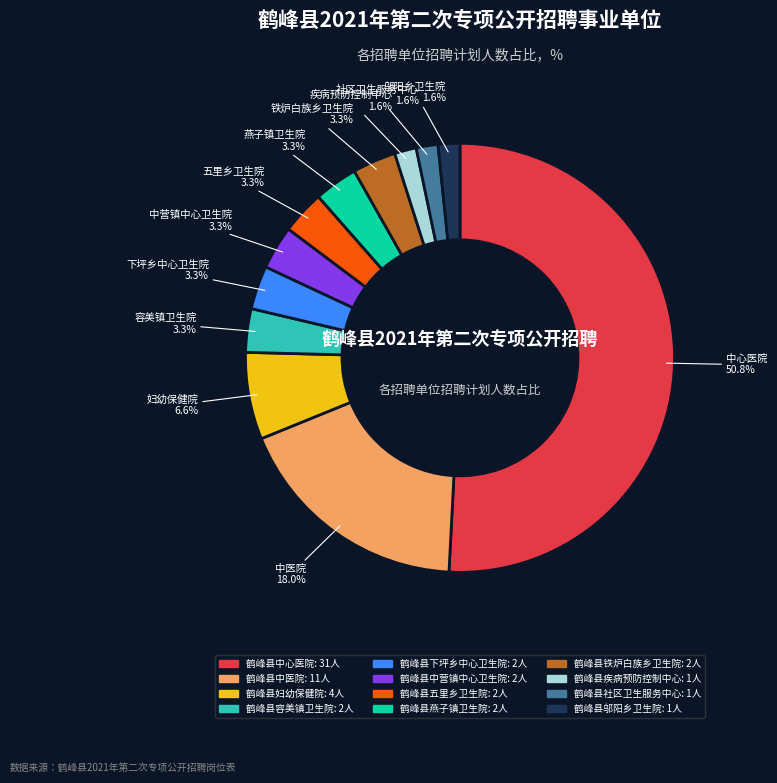

To the nearest percent, what percentage of the pie is 鹤峰县中心医院?

51%